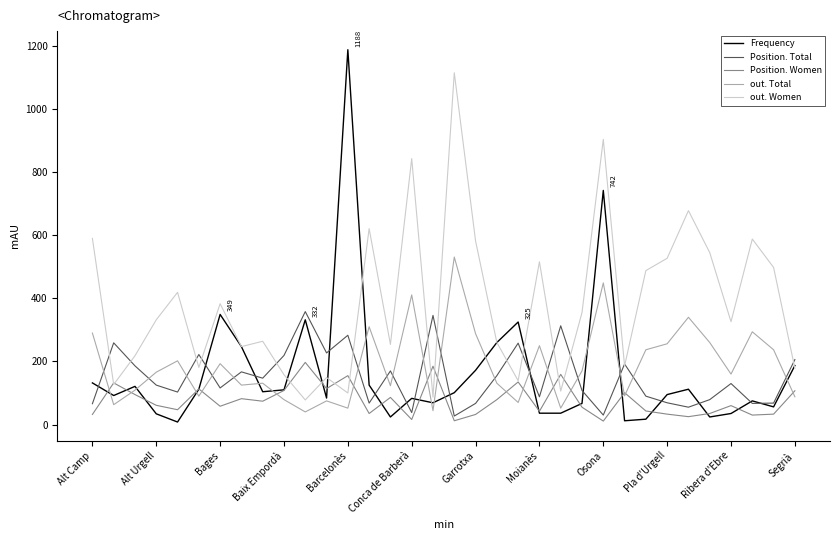

What is the maximum value shown in the chart?

1188